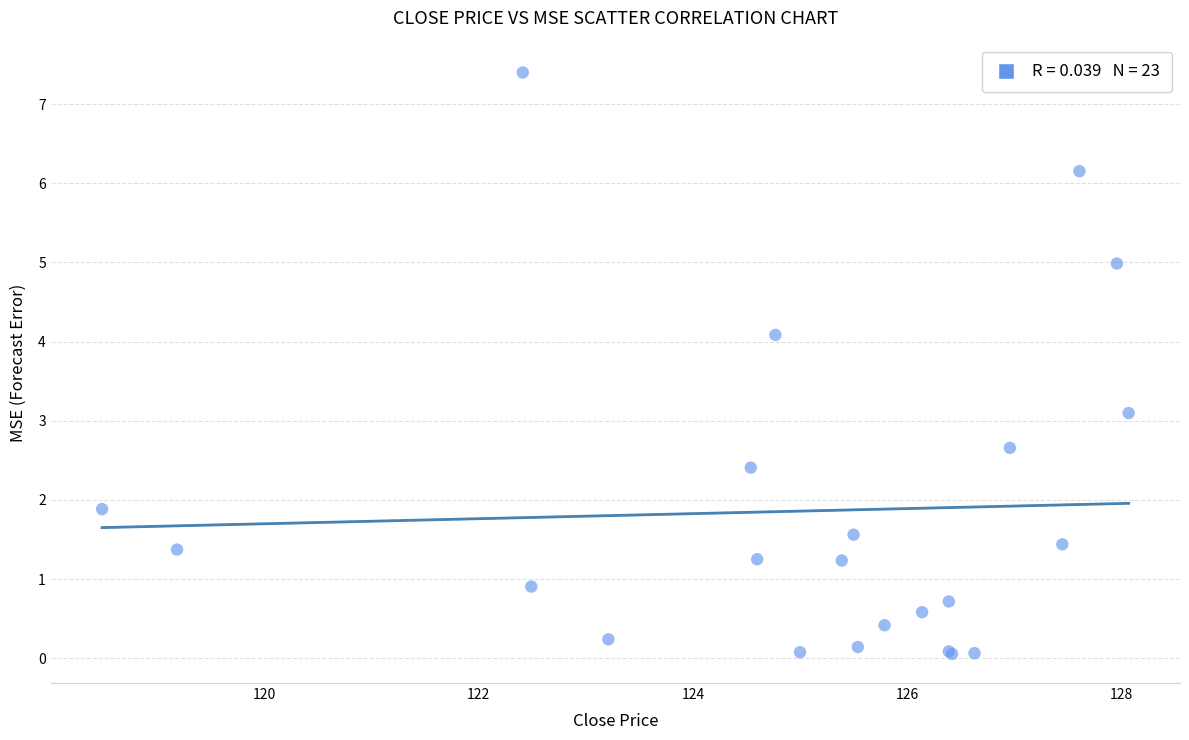

What Y value in the scatter plot is closest to 3?

3.1